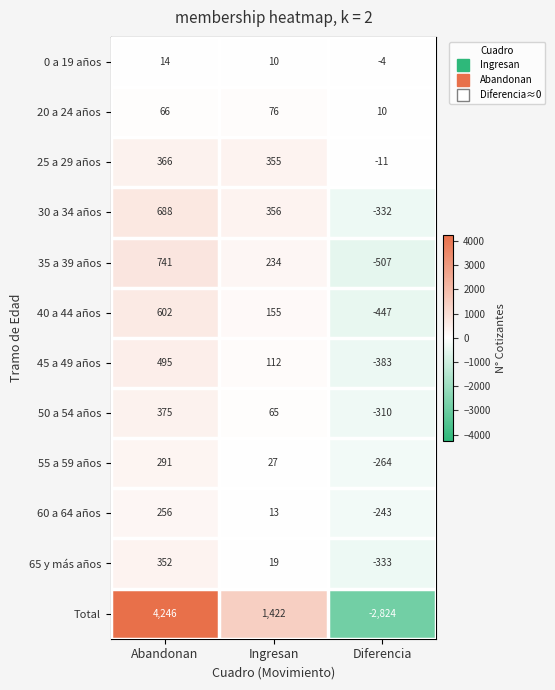

At which category is the sum across all series the highest?

Abandonan